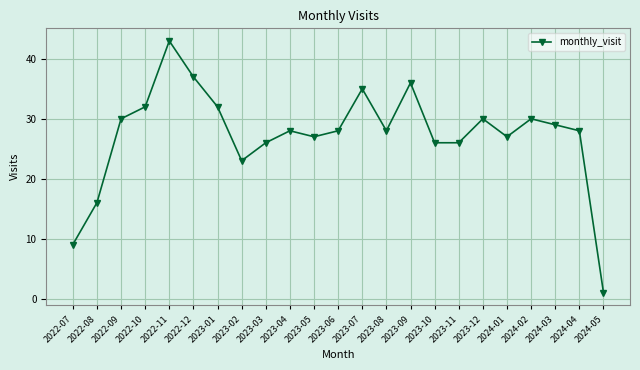

How many series are shown in this chart?

1